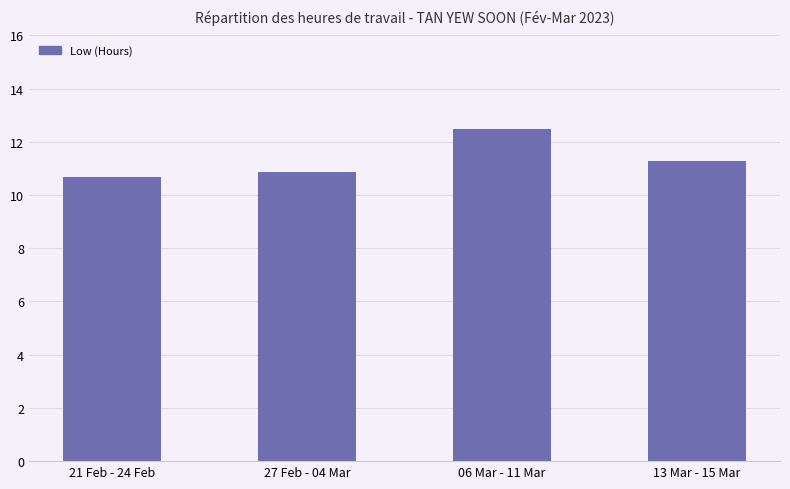

What position from the left is 21 Feb - 24 Feb?

1